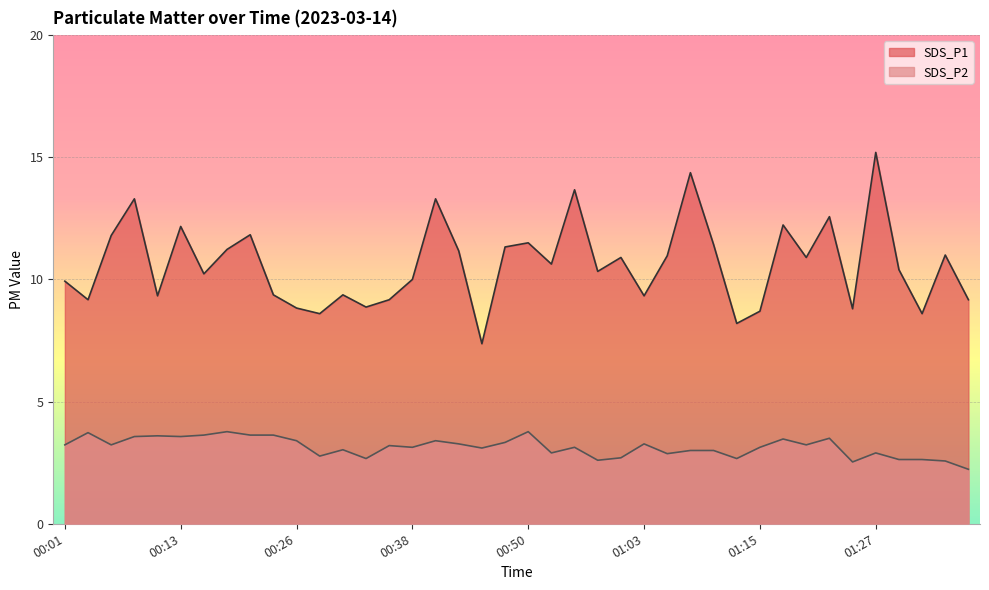

Which series changed the most between 00:23 and 01:03?

SDS_P2